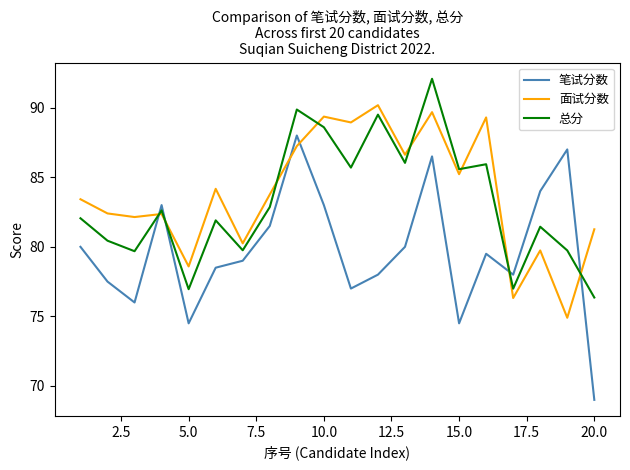

Which series has the largest range (max minus min)?

笔试分数